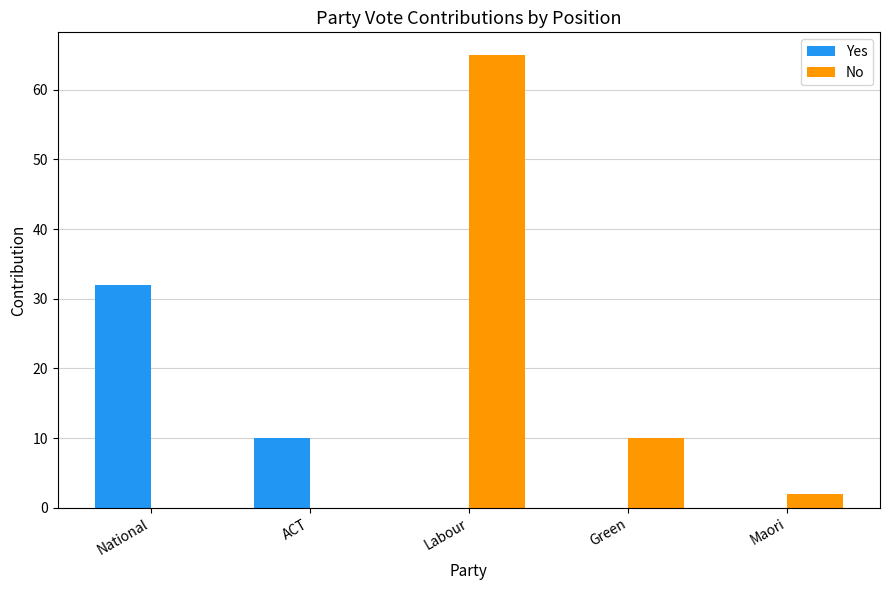

Which label corresponds to the largest value in the chart?

Labour